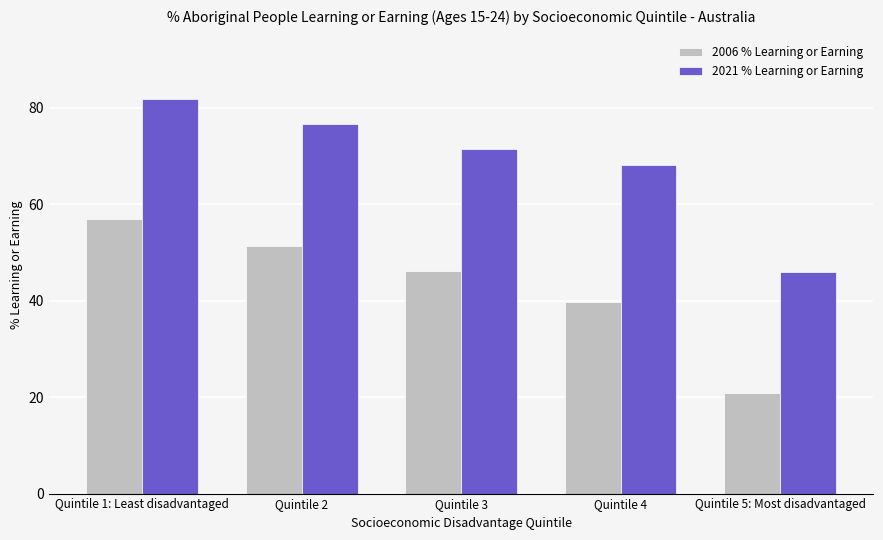

What is the label of the 5th bar from the right?

Quintile 1: Least disadvantaged